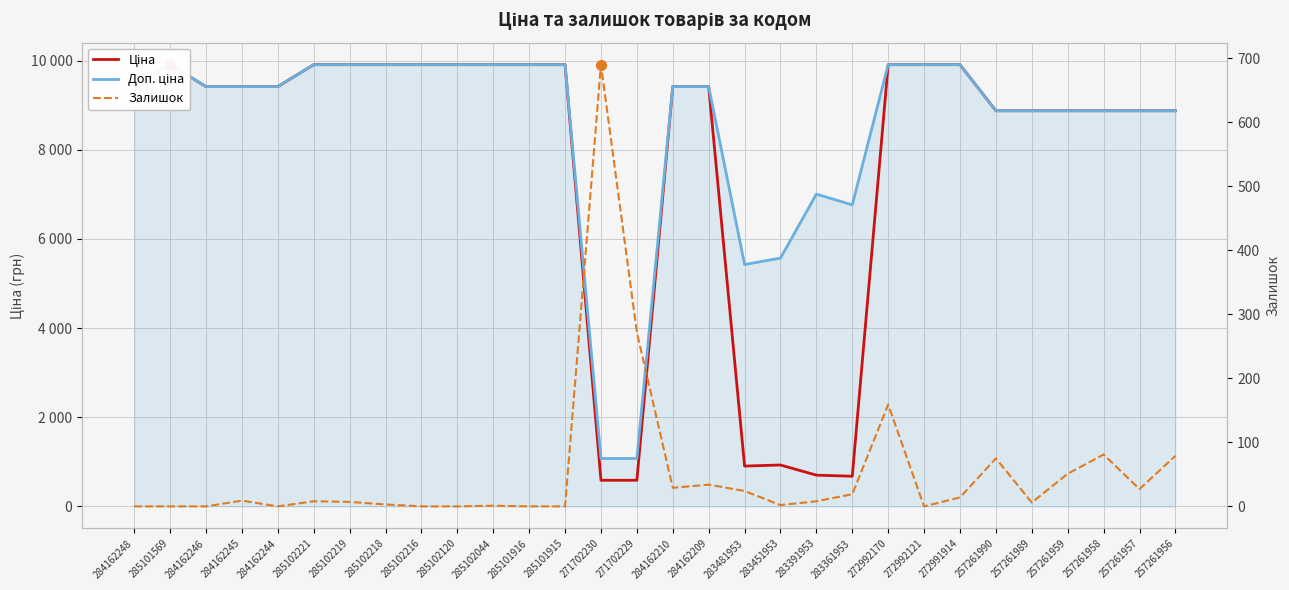

The Ціна series shows 9908.5 at 285102216. True or false?

True